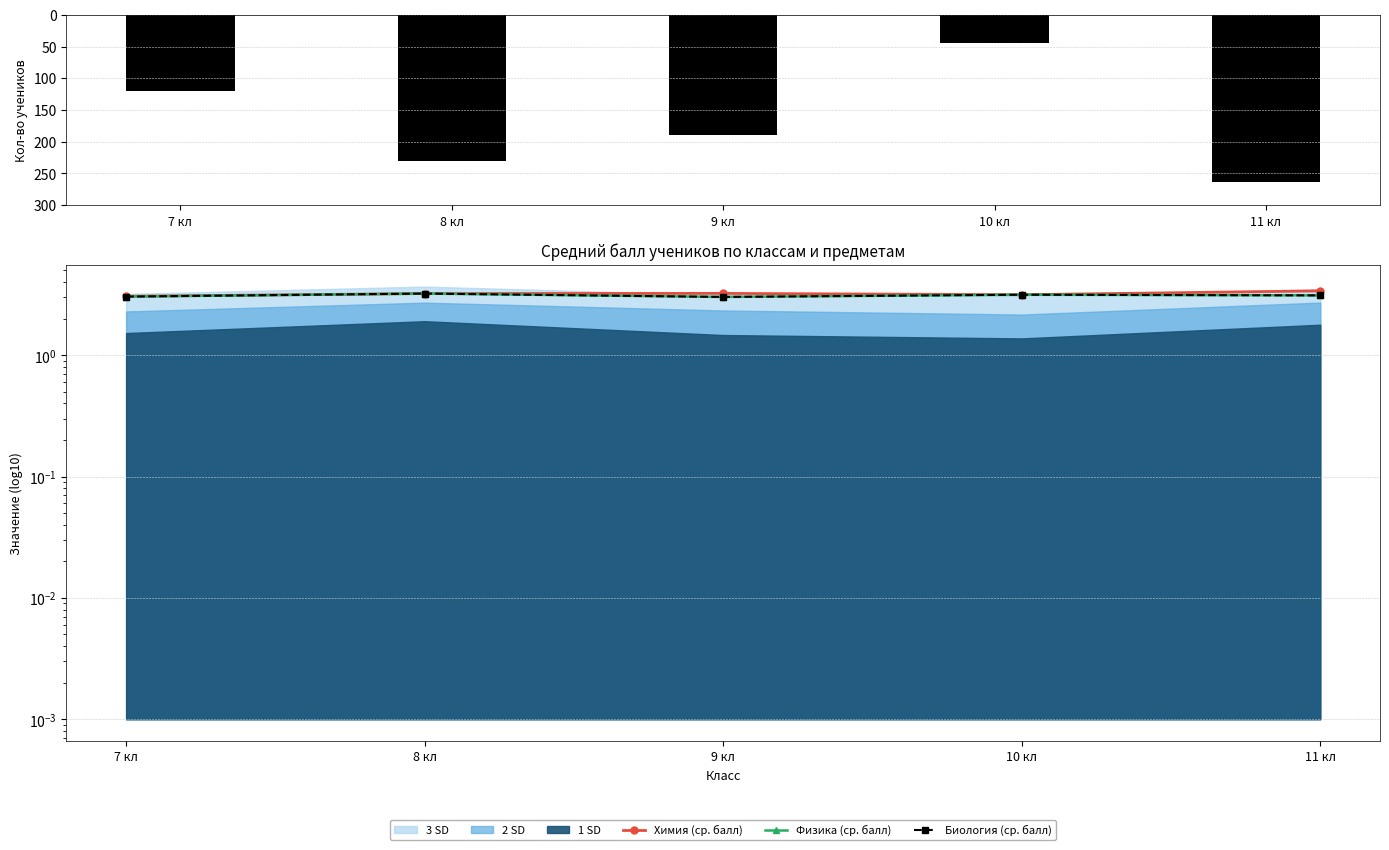

What is the average value of the Кол-во учеников series?

169.2